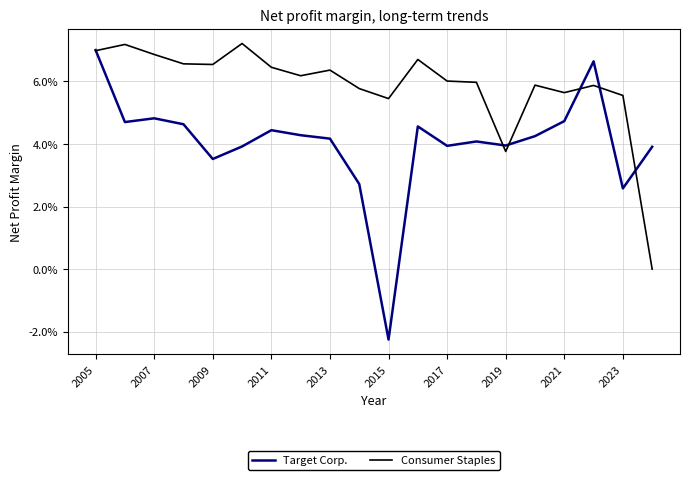

True or false: Target Corp. and Consumer Staples intersect in this chart.

True